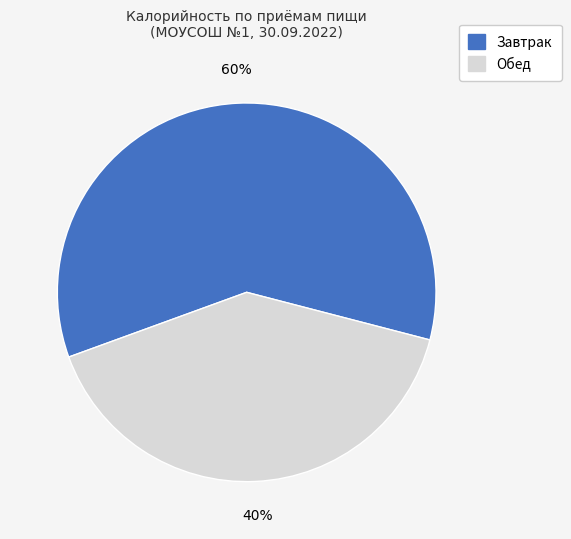

Is there any slice that represents more than half of the pie?

Yes